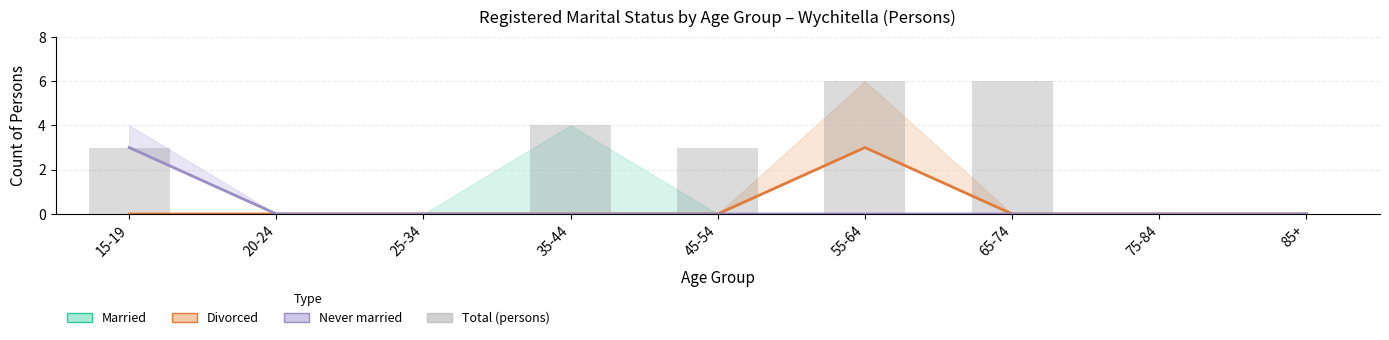

At how many categories does at least one series exceed 4?

2